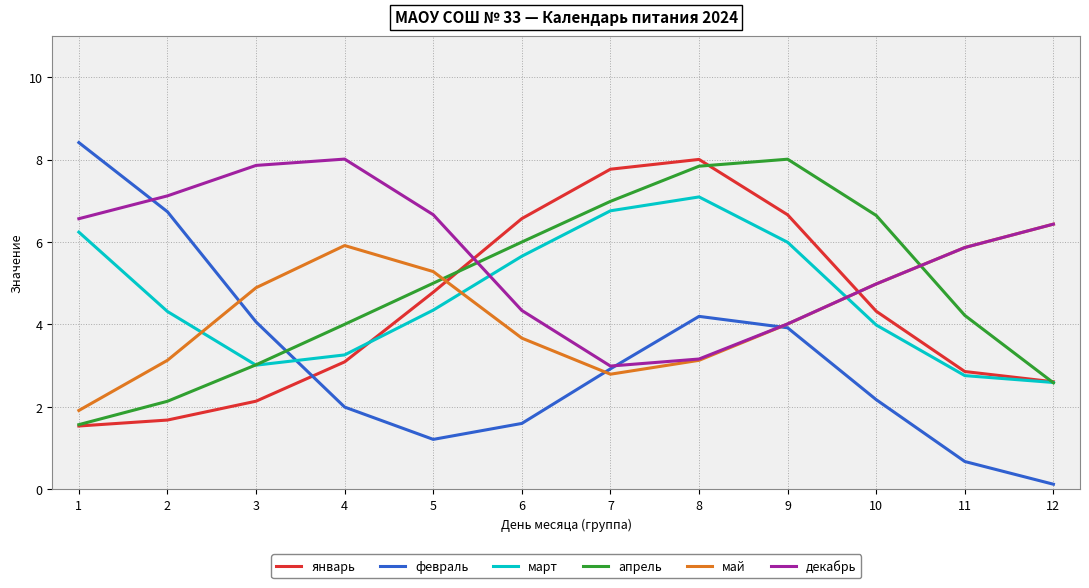

What is the minimum value for декабрь?

3.0